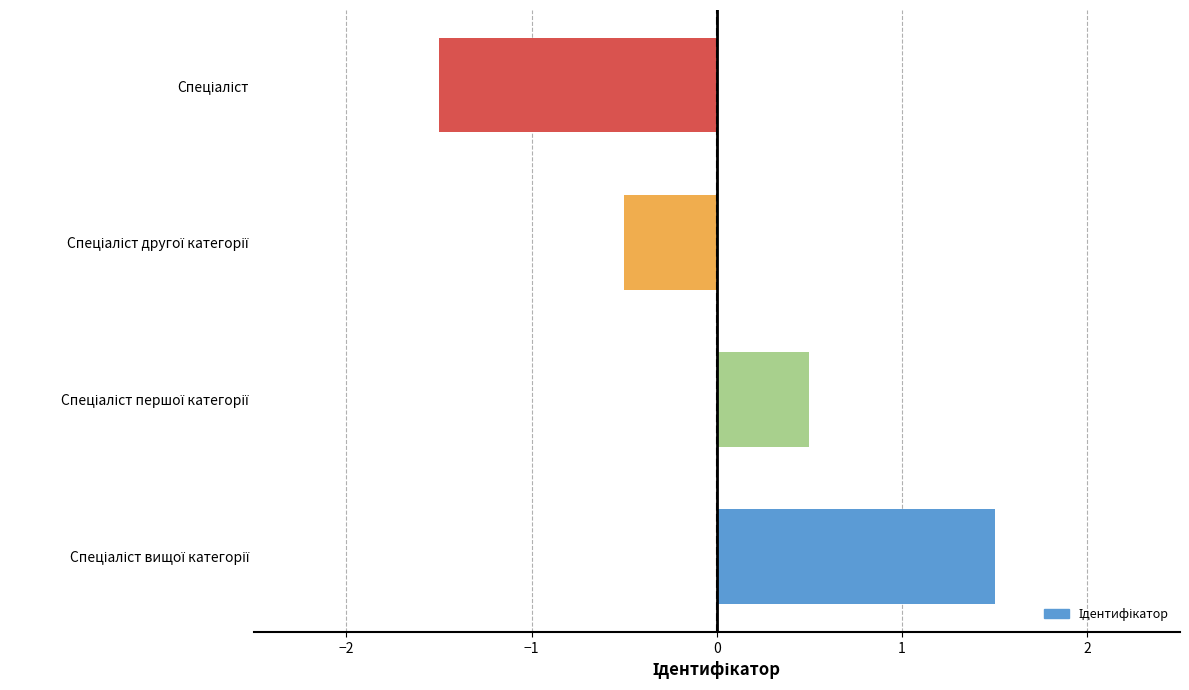

What is the difference between the maximum and minimum values?

3.0